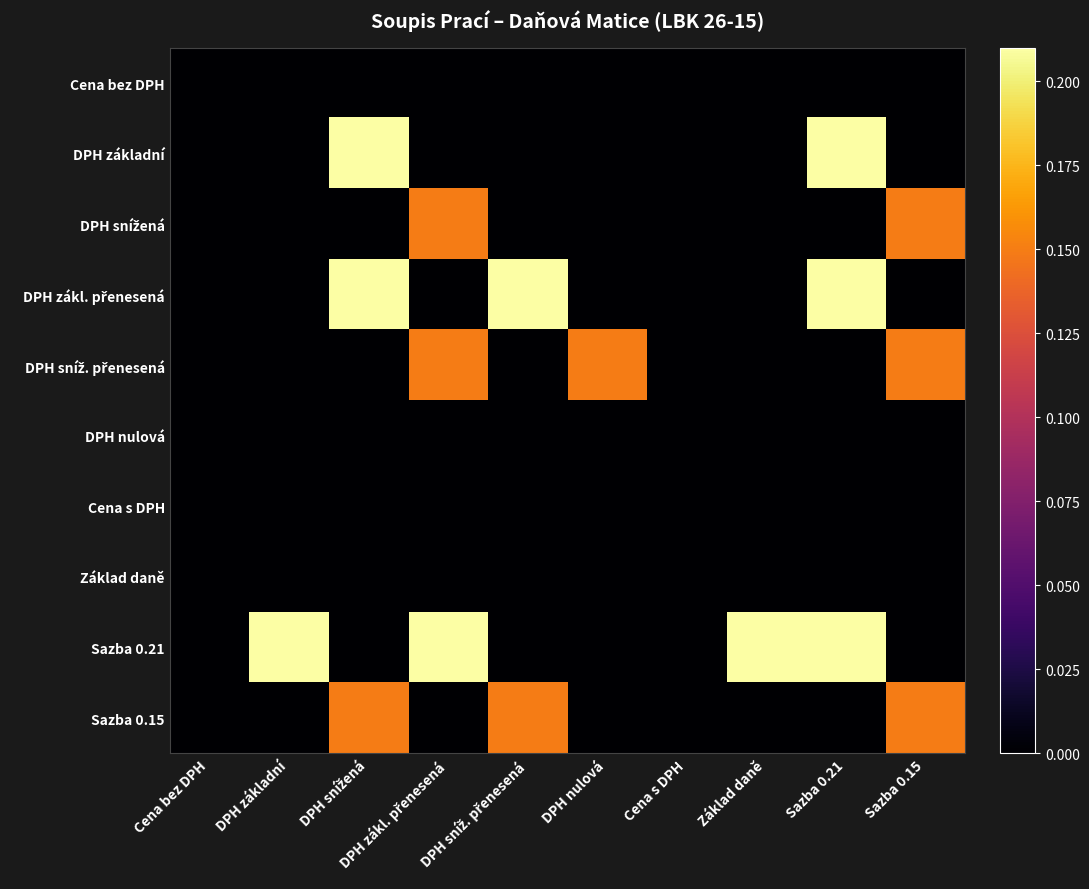

What is the total value across all series at DPH základní?

0.2